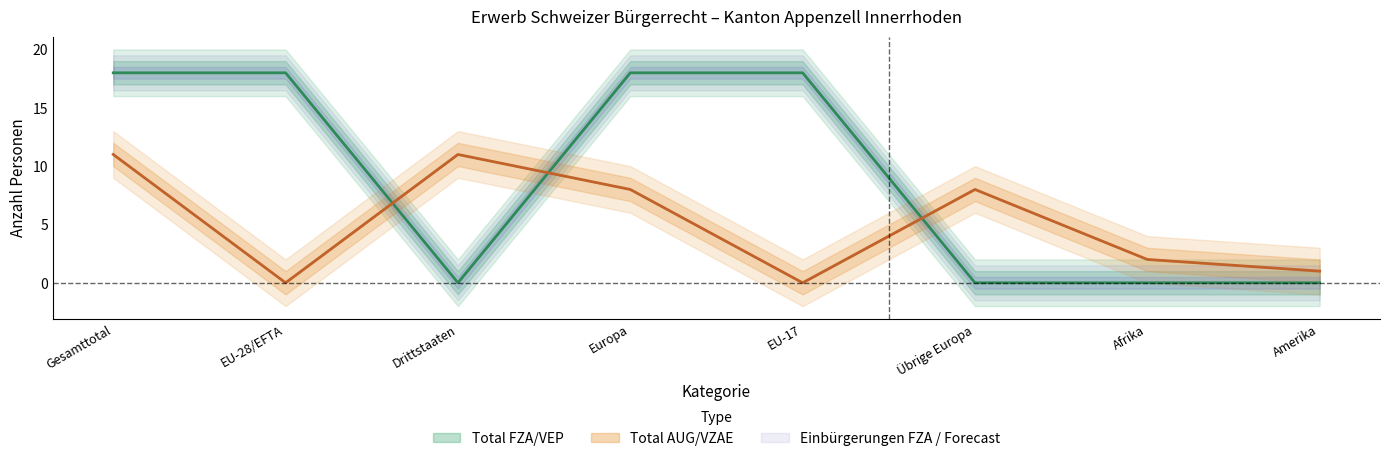

How many times do Total AUG/VZAE and Total FZA/VEP cross each other?

3